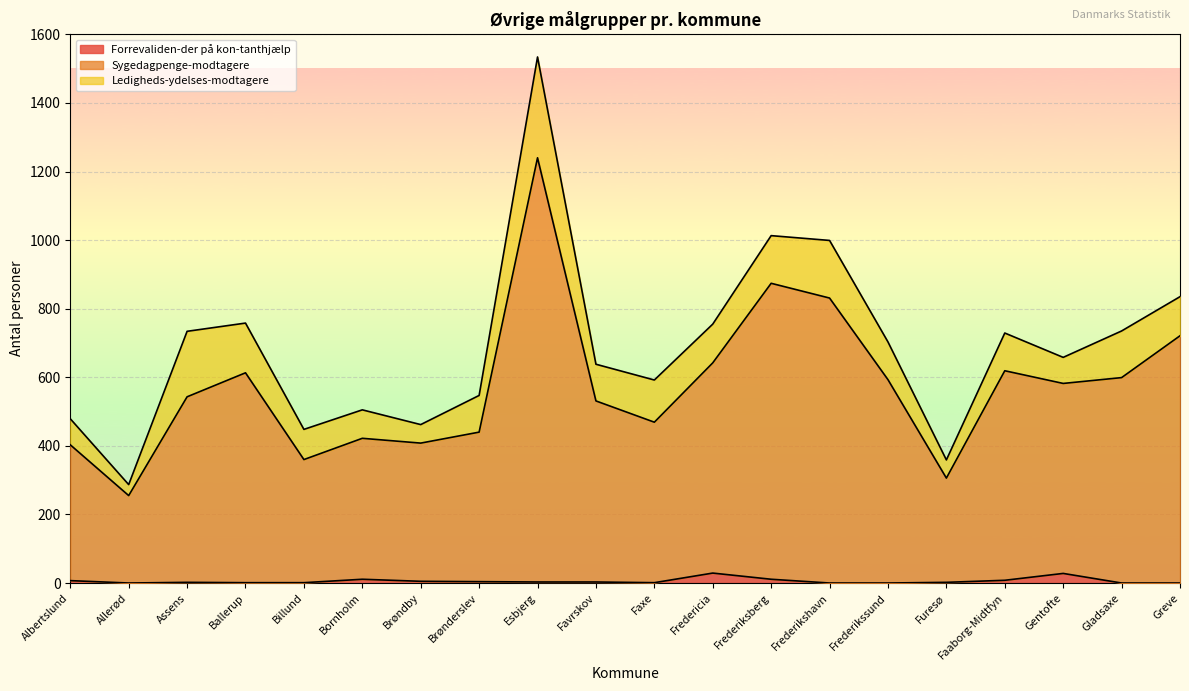

How many lines are shown in the chart?

3